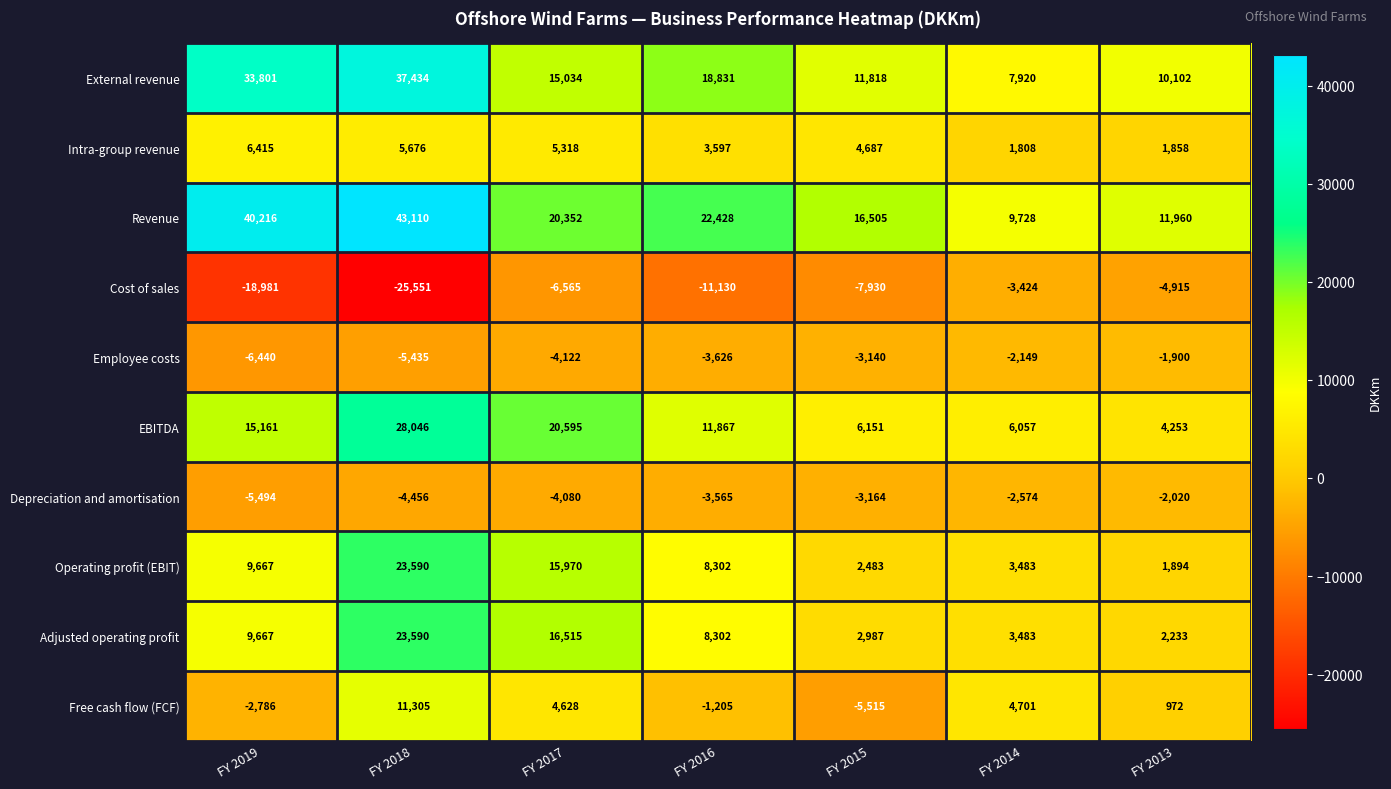

Rank the categories by EBITDA value from lowest to highest.

FY 2013, FY 2014, FY 2015, FY 2016, FY 2019, FY 2017, FY 2018